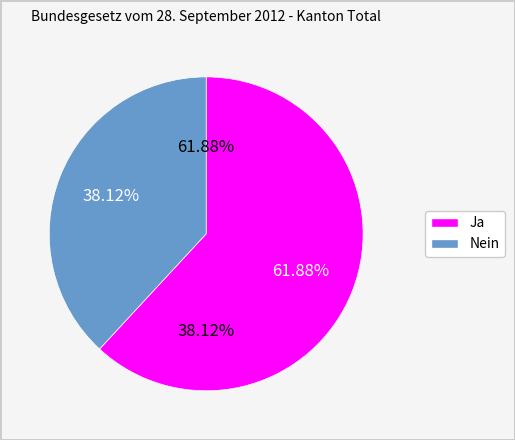

To the nearest percent, what portion does Nein represent?

38%